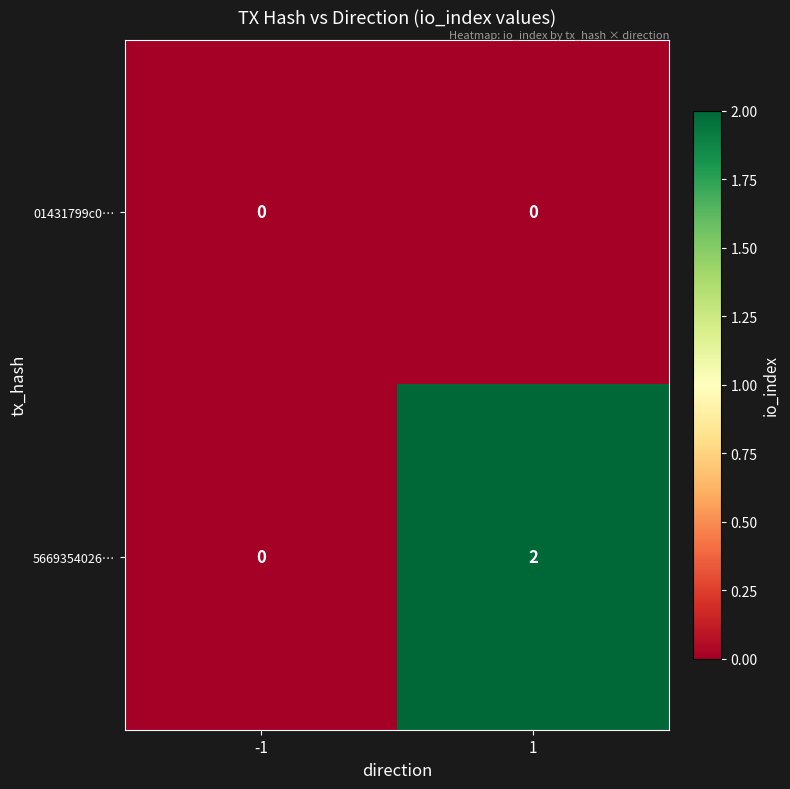

Which label corresponds to the largest value in the chart?

1